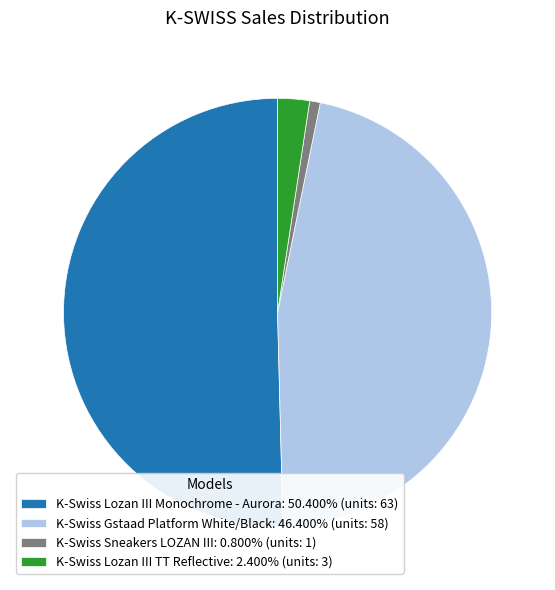

Is K-Swiss Lozan III Monochrome - Aurora the majority of the pie?

Yes